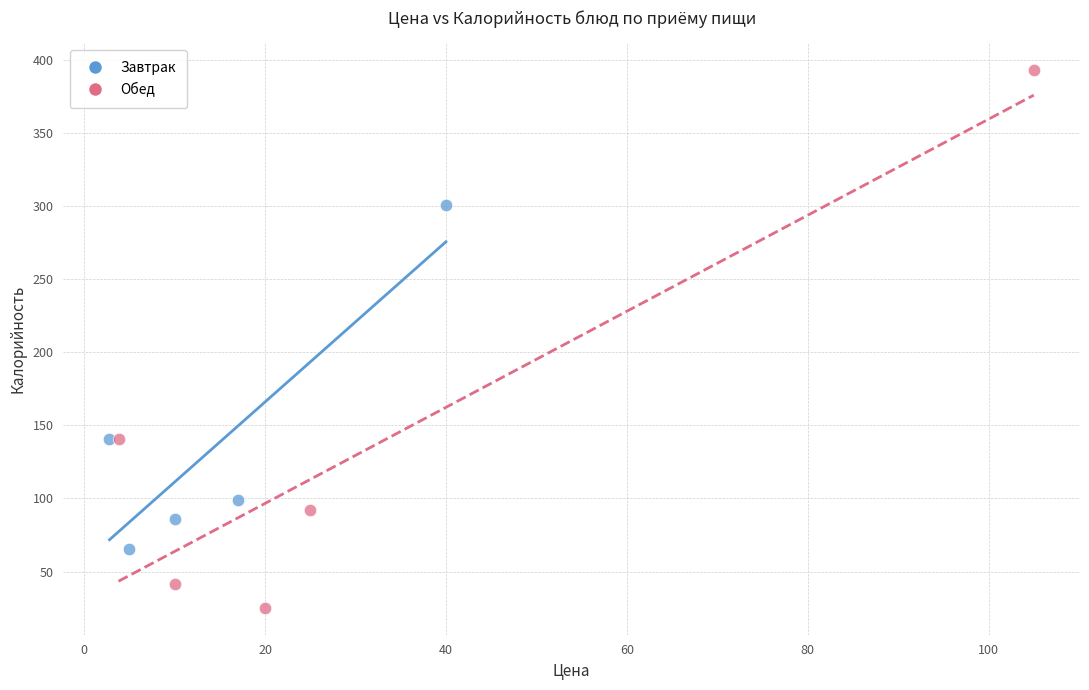

Which series contains the lowest Y value?

Обед